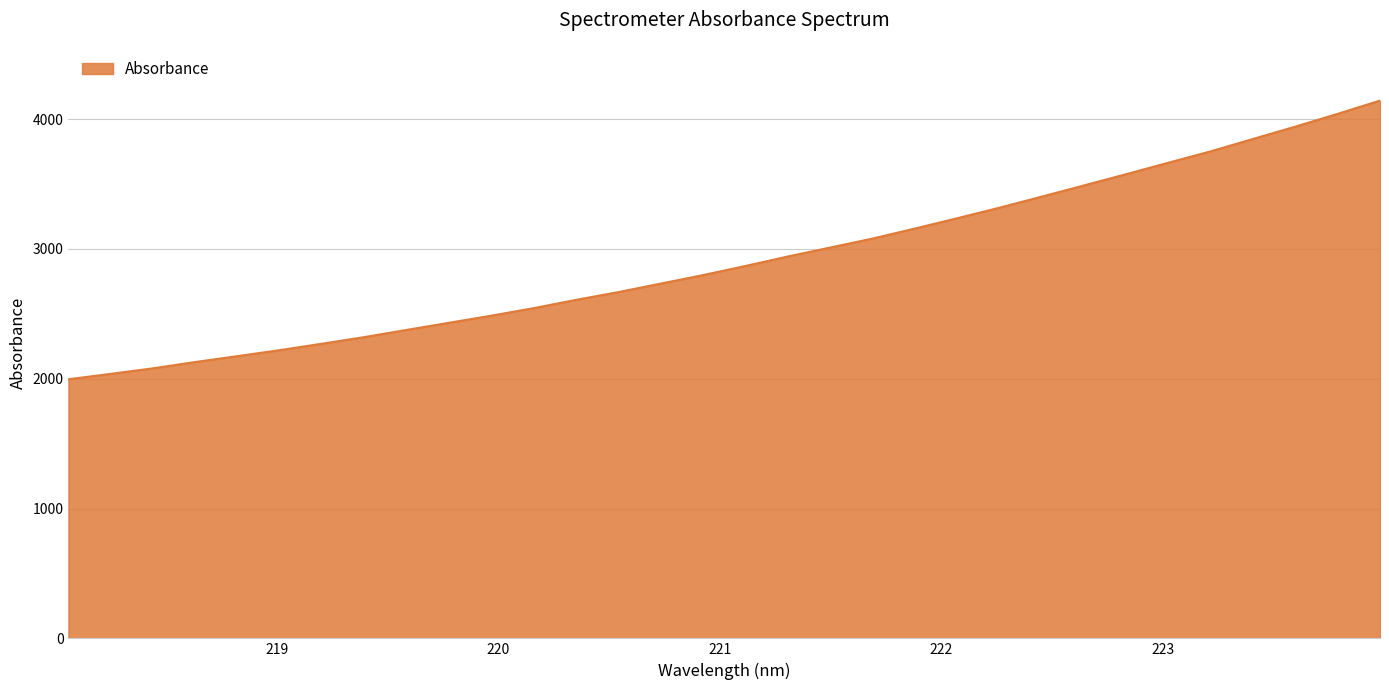

What is the maximum value shown in the chart?

4142.6